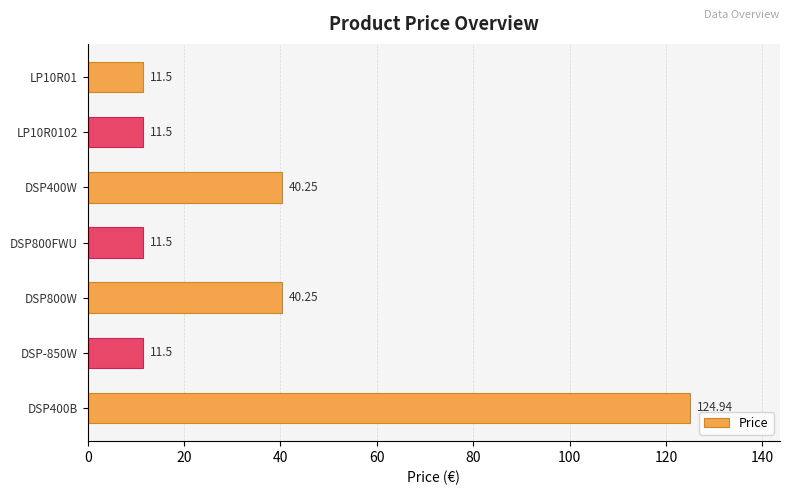

Approximately how many times larger is the value at DSP-850W compared to LP10R0102?

1.0